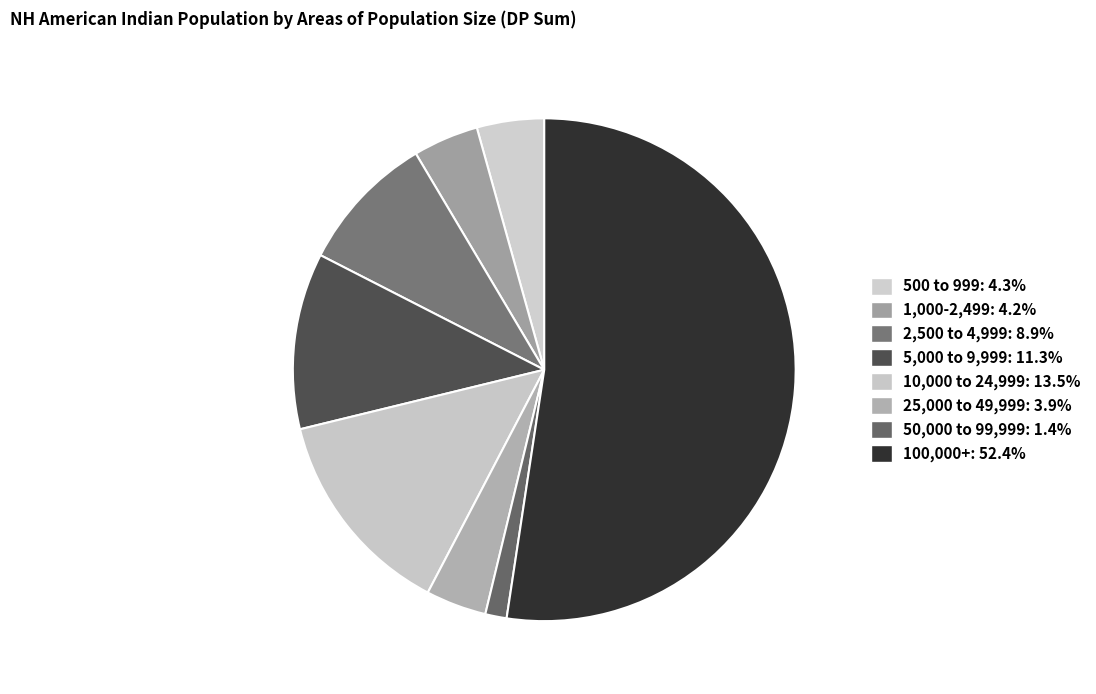

Which slice is the smallest?

50,000 to 99,999